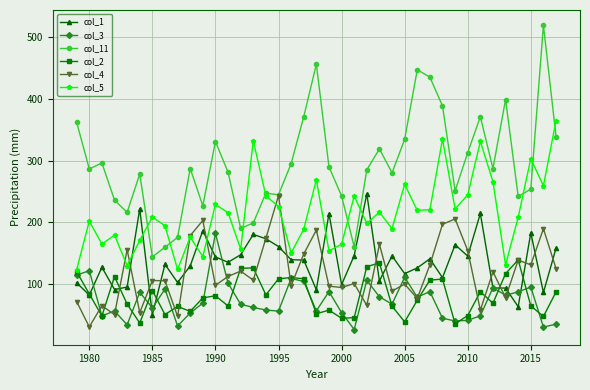

How many lines are shown in the chart?

6